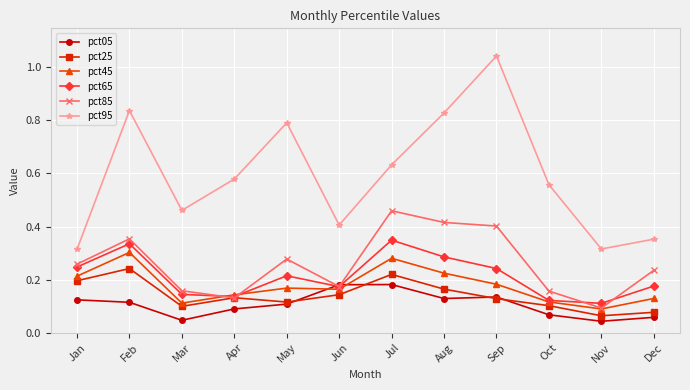

True or false: pct95 and pct45 intersect in this chart.

False